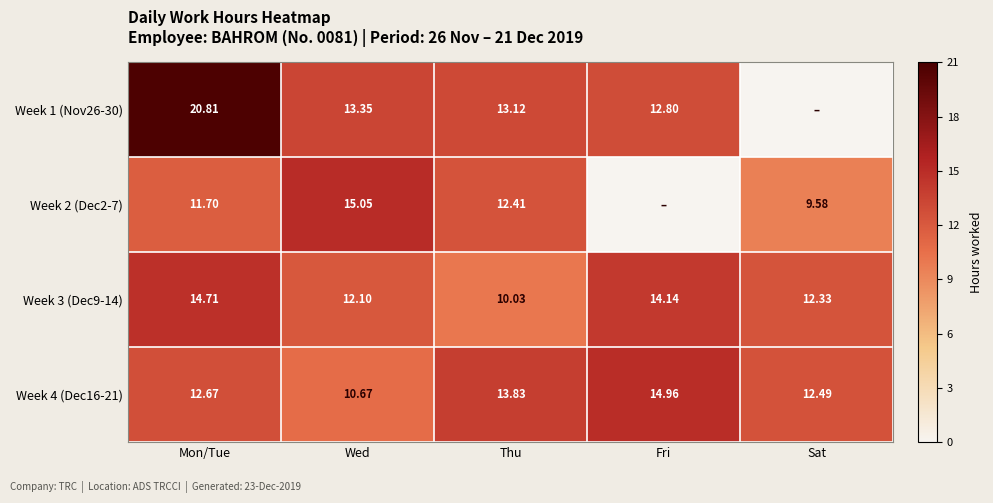

At which label does Week 4 (Dec16-21) first exceed 12?

Mon/Tue